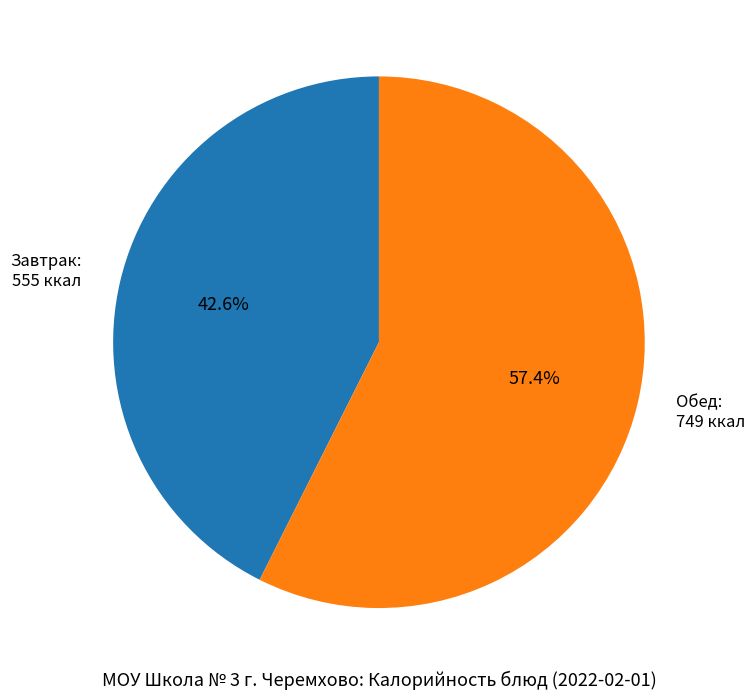

Is there a majority slice in this chart?

Yes